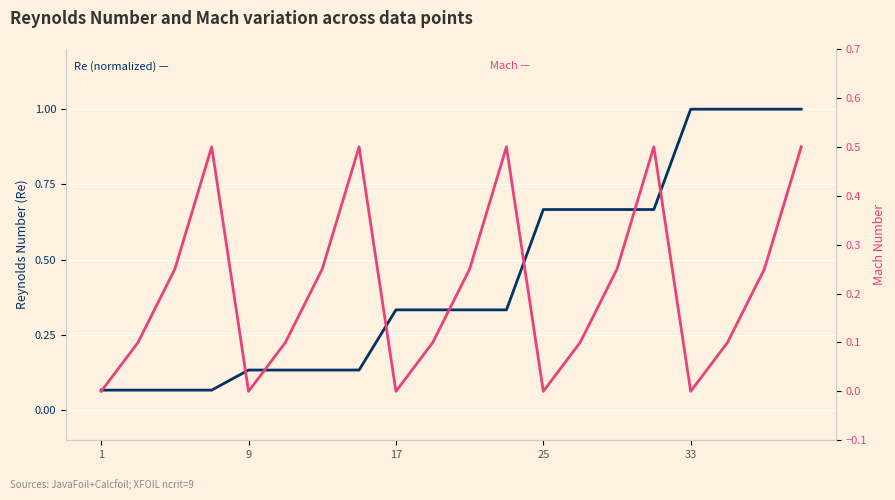

Which series has the largest total across all categories?

Re (normalized)